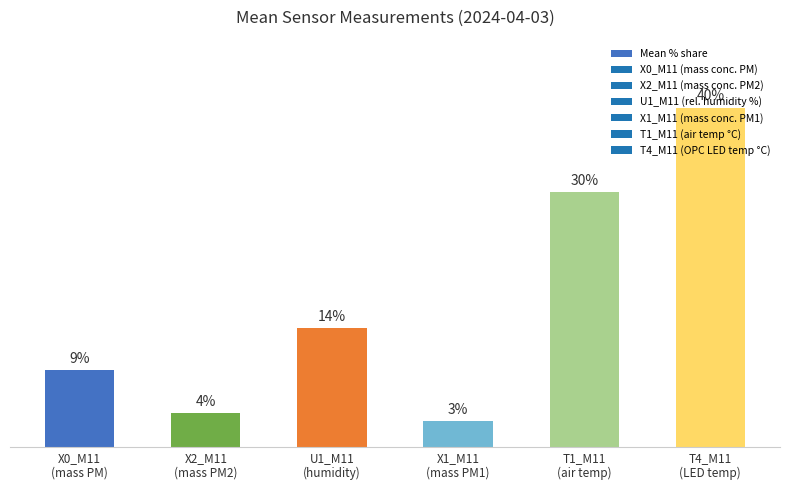

Are the bars horizontal?

No